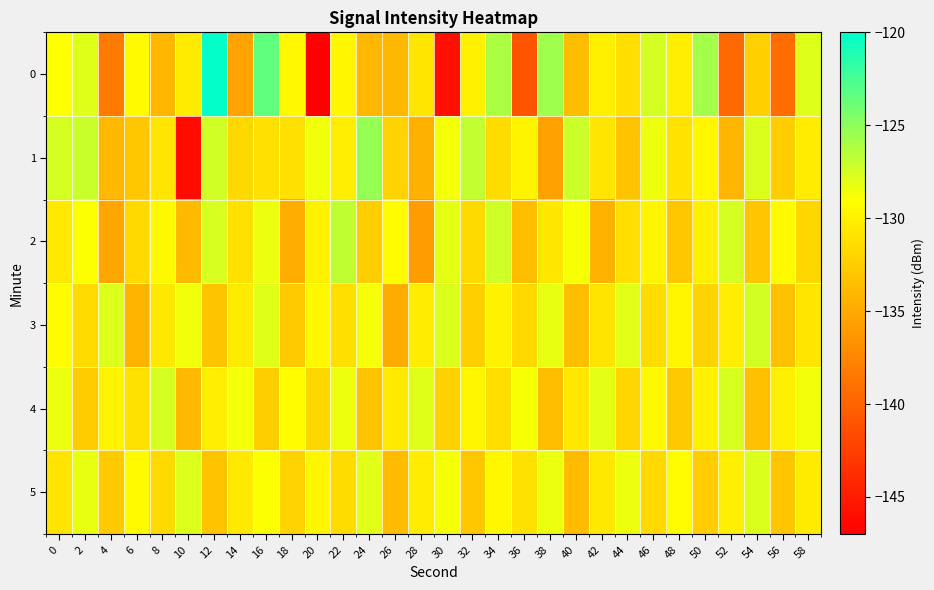

Which series changed the most between 10 and 36?

1